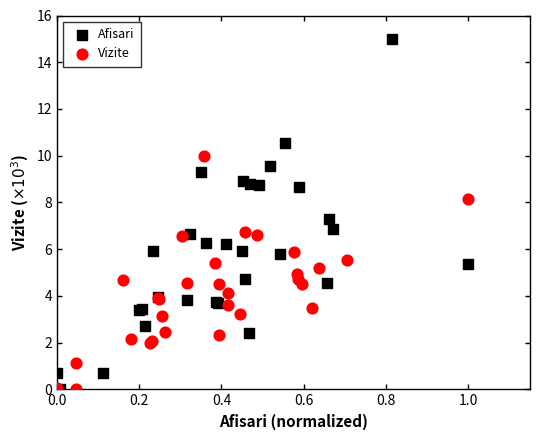

Which series contains the highest Y value?

Afisari